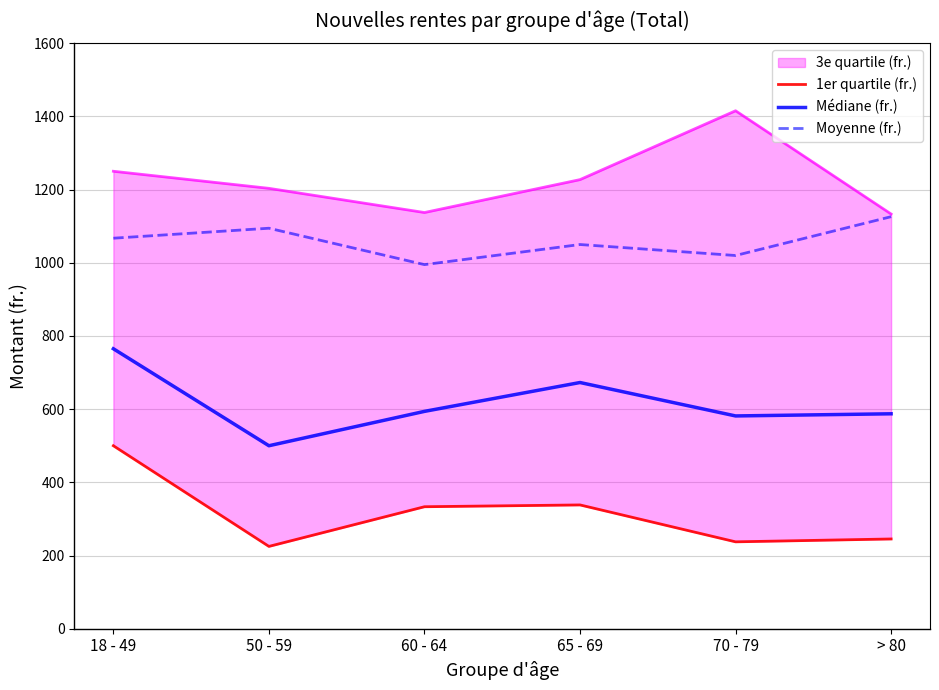

Reading left to right, list all the values displayed in this chart.

1er quartile (fr.): 18 - 49=500.0	50 - 59=224.9	60 - 64=333.3	65 - 69=338.2	70 - 79=237.4	> 80=245.2
Médiane (fr.): 18 - 49=765.0	50 - 59=500.0	60 - 64=593.9	65 - 69=672.8	70 - 79=581.4	> 80=587.3
Moyenne (fr.): 18 - 49=1067.1	50 - 59=1094.3	60 - 64=994.9	65 - 69=1049.8	70 - 79=1019.8	> 80=1125.9